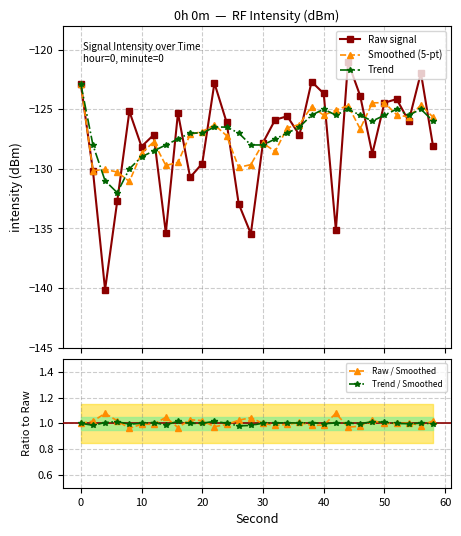

What is the maximum value for Trend?

-122.9